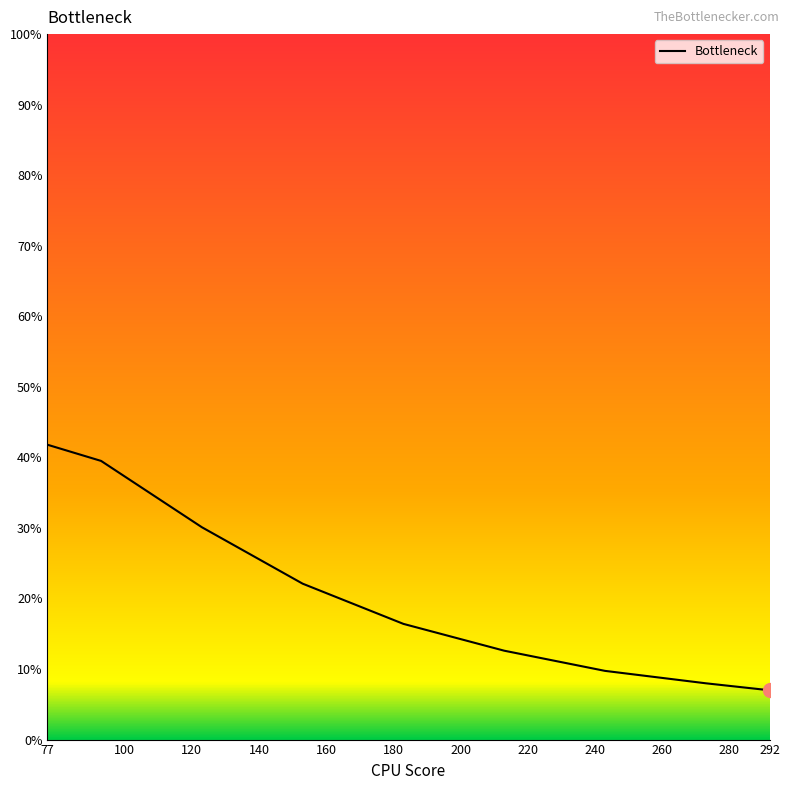

What is the smallest value displayed?

7.0